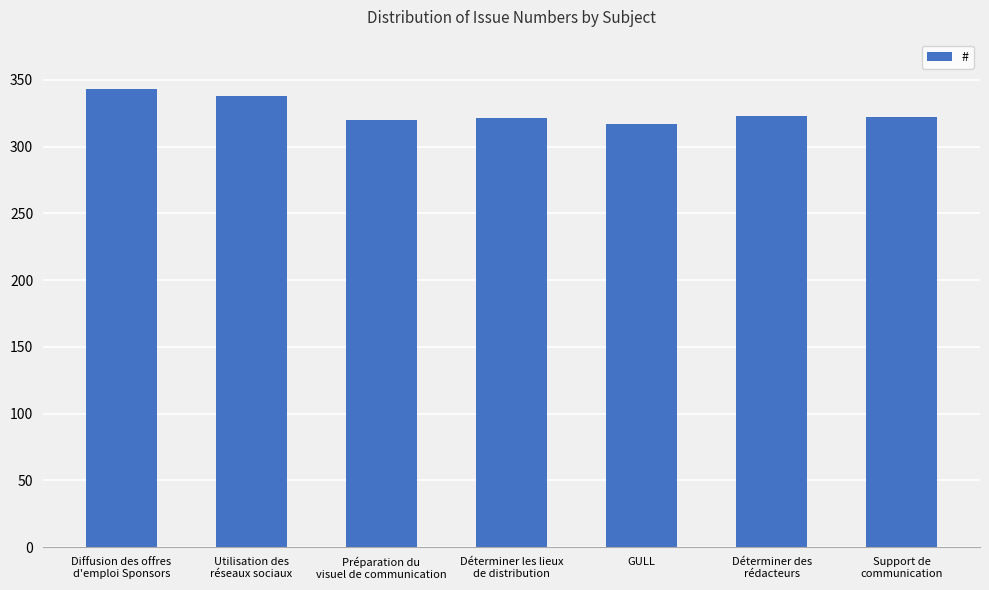

What is the value of the 5th bar from the left?

317